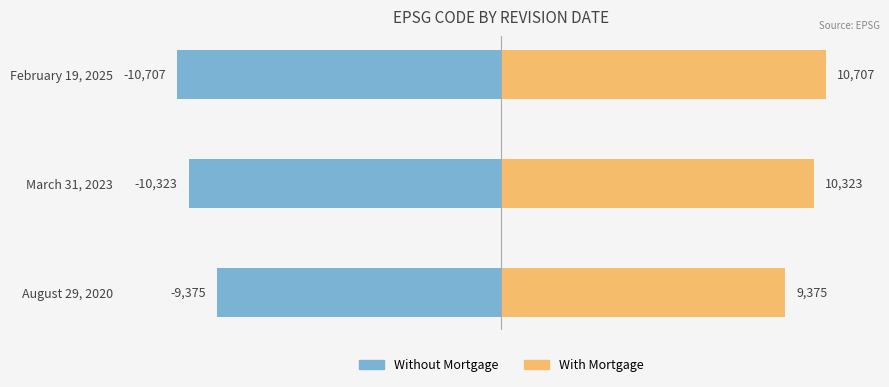

How many groups of bars are there?

3